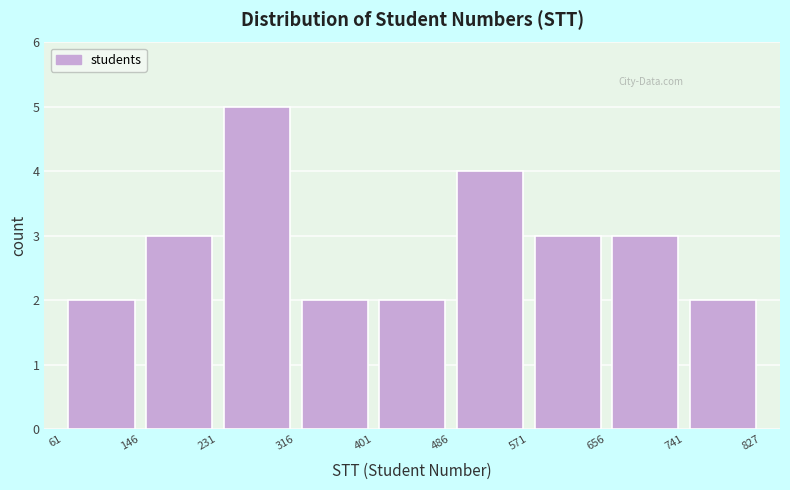

What is the height of the bar covering 656 to 741 on the x-axis? The values are not printed on the chart, so give them approximately, as read against the axis.

3